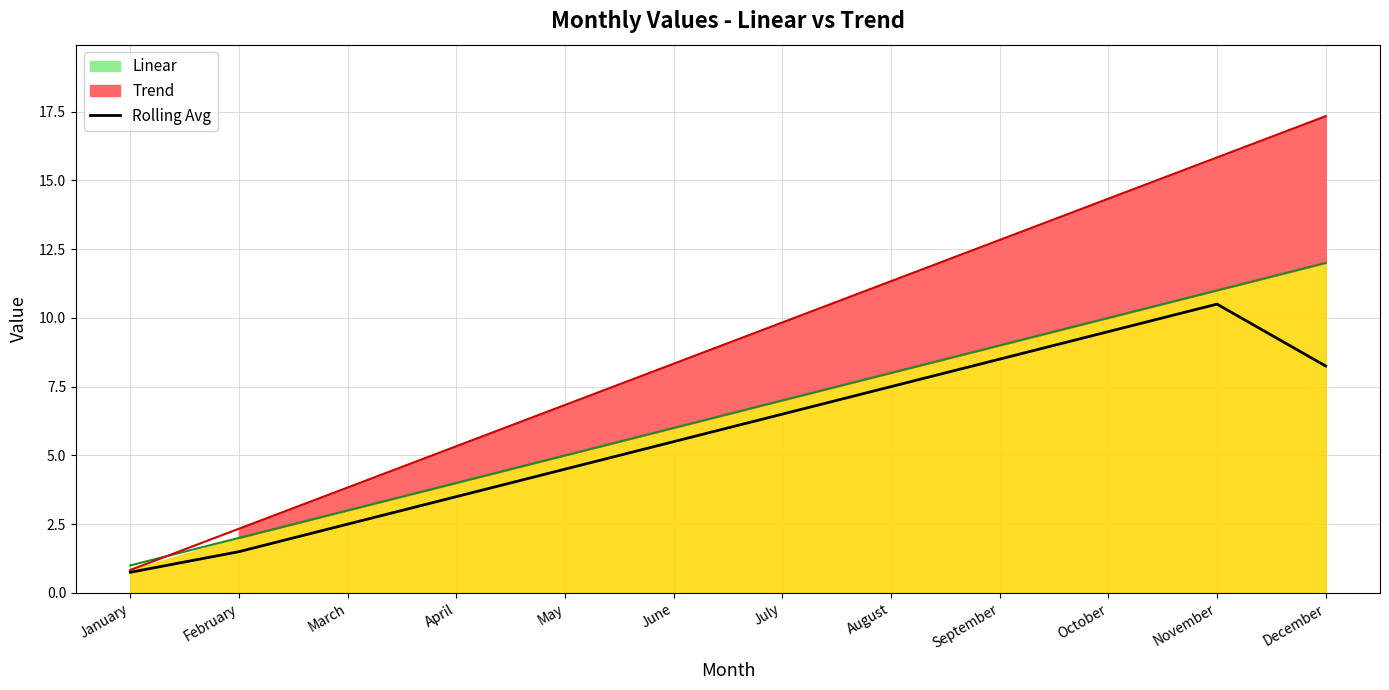

How many lines are shown in the chart?

3